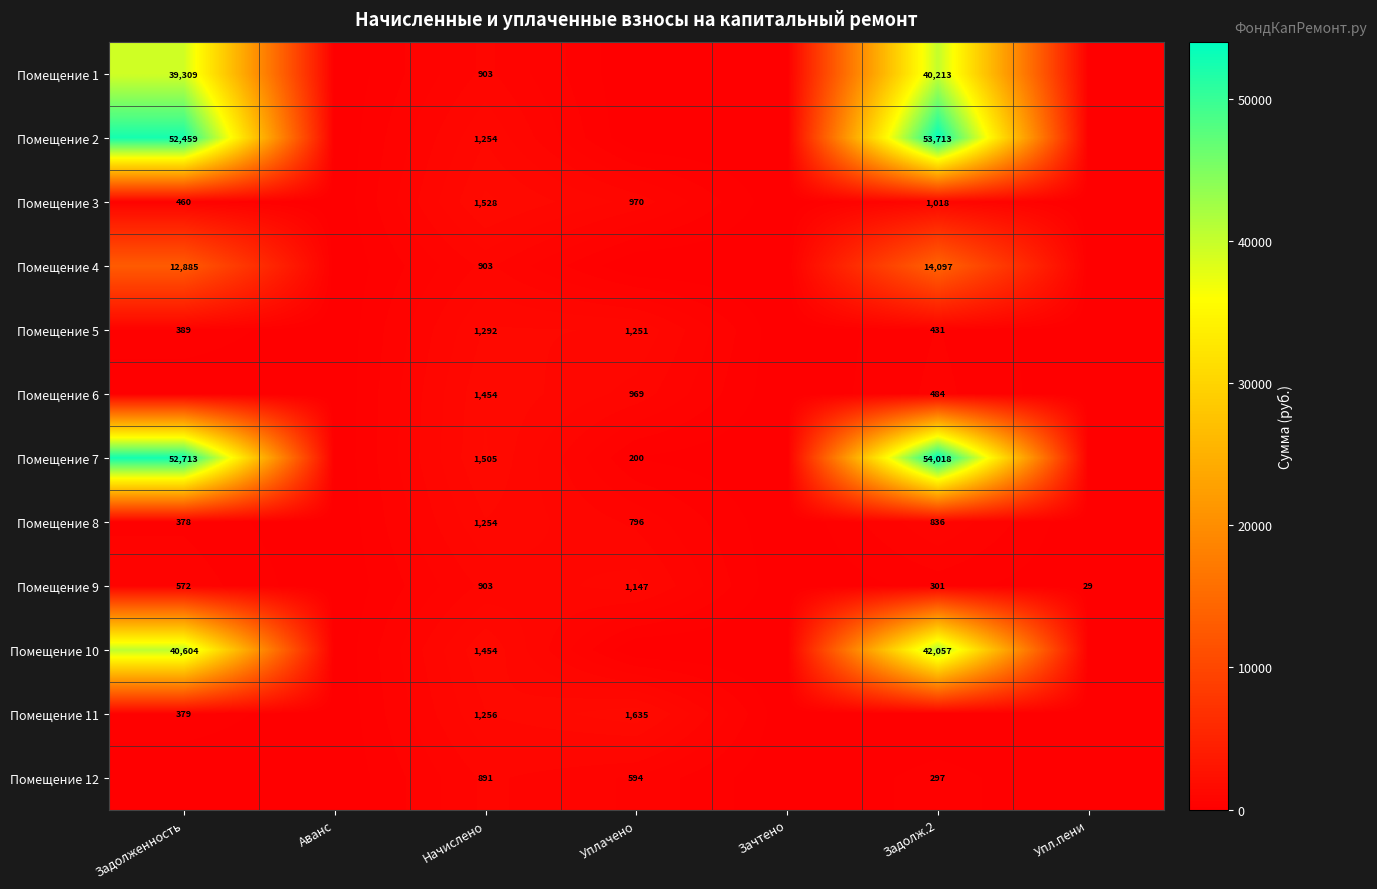

What is the total value across all series at Начислено?

14597